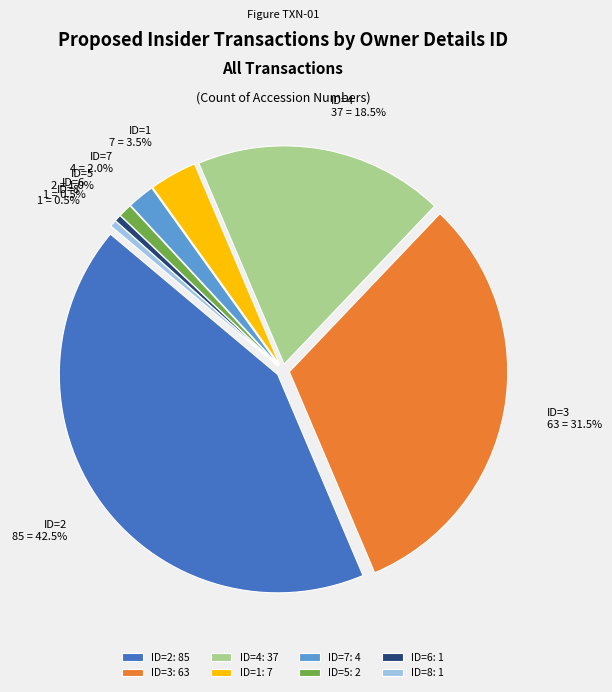

Is the sum of 6 and 7 greater than half?

No